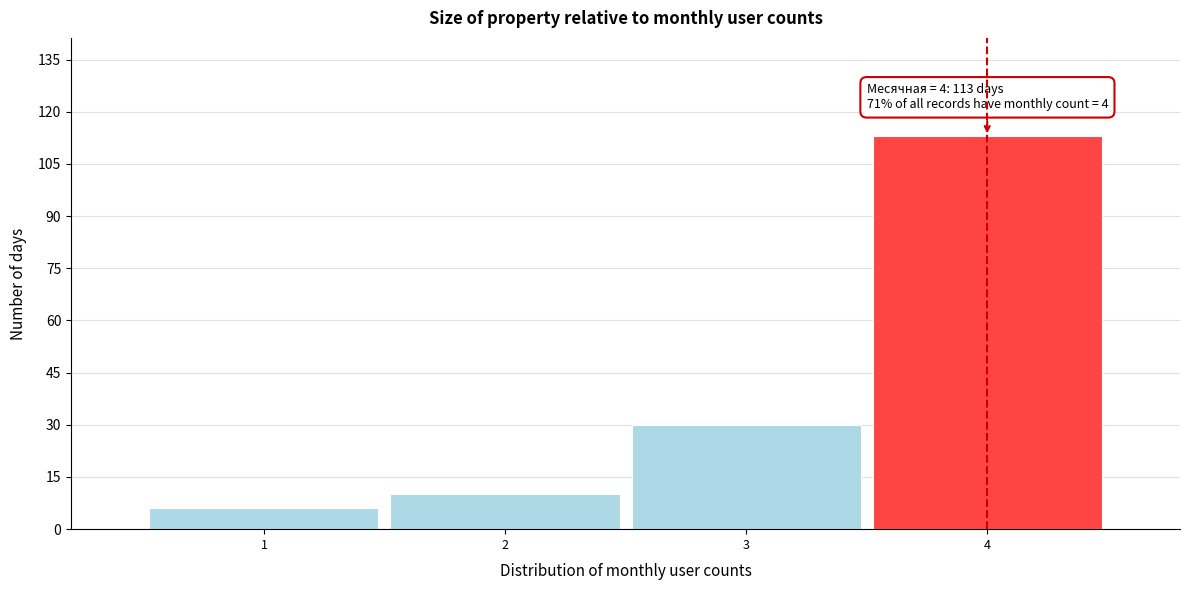

Reading left to right, extract all data points from this chart.

1=6	2=10	3=30	4=113